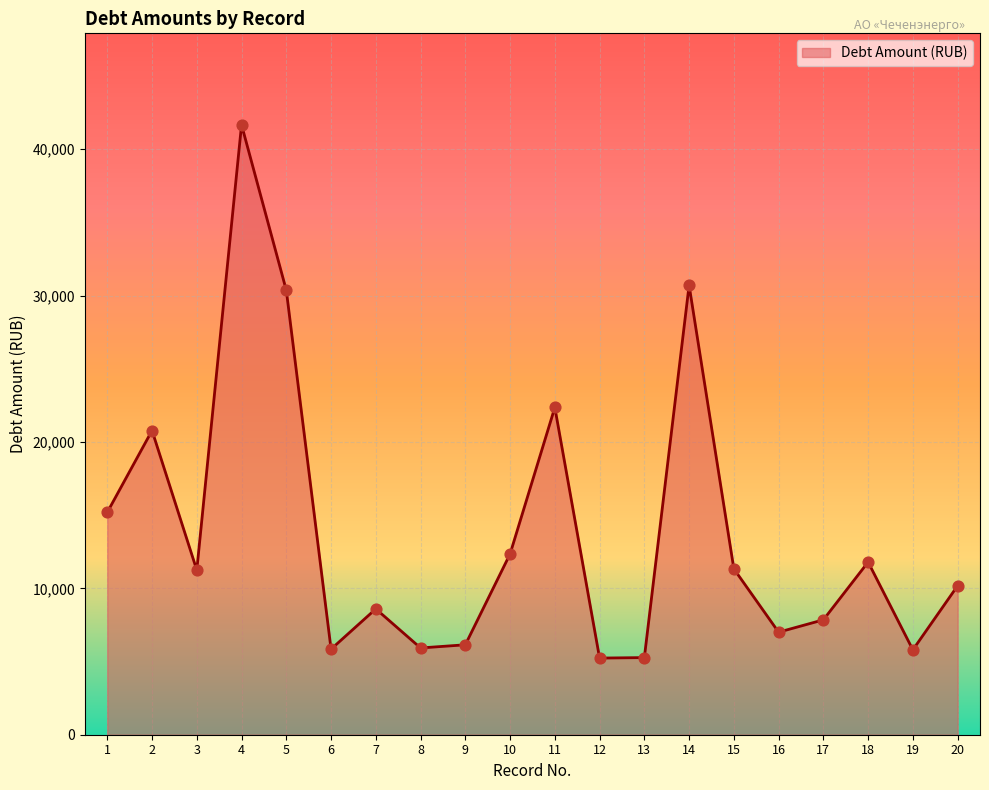

What is the change in value from 7 to 20?

+1580.0